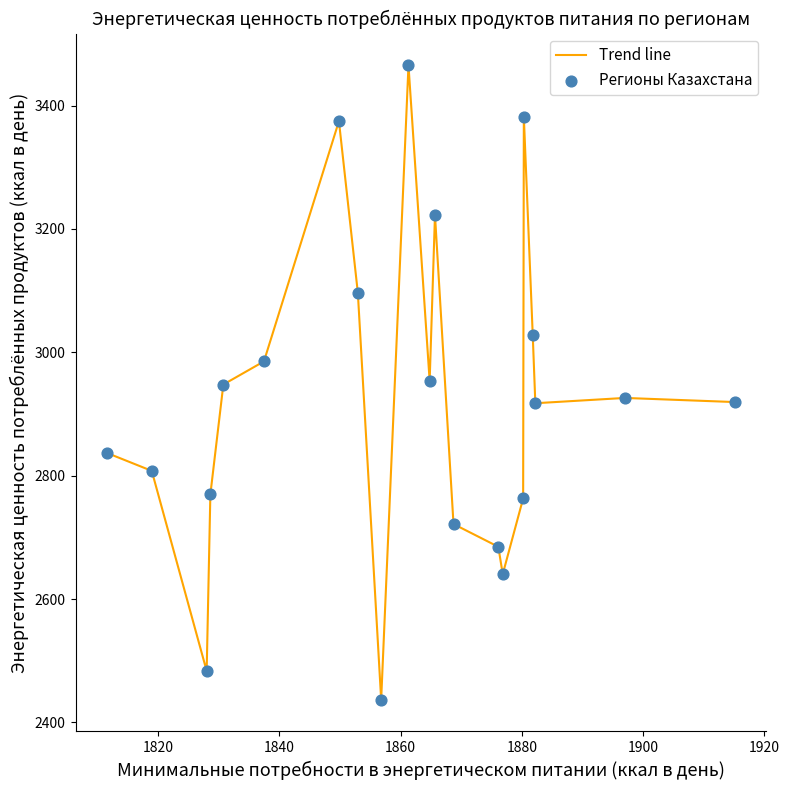

What is the greatest value displayed?

3465.4